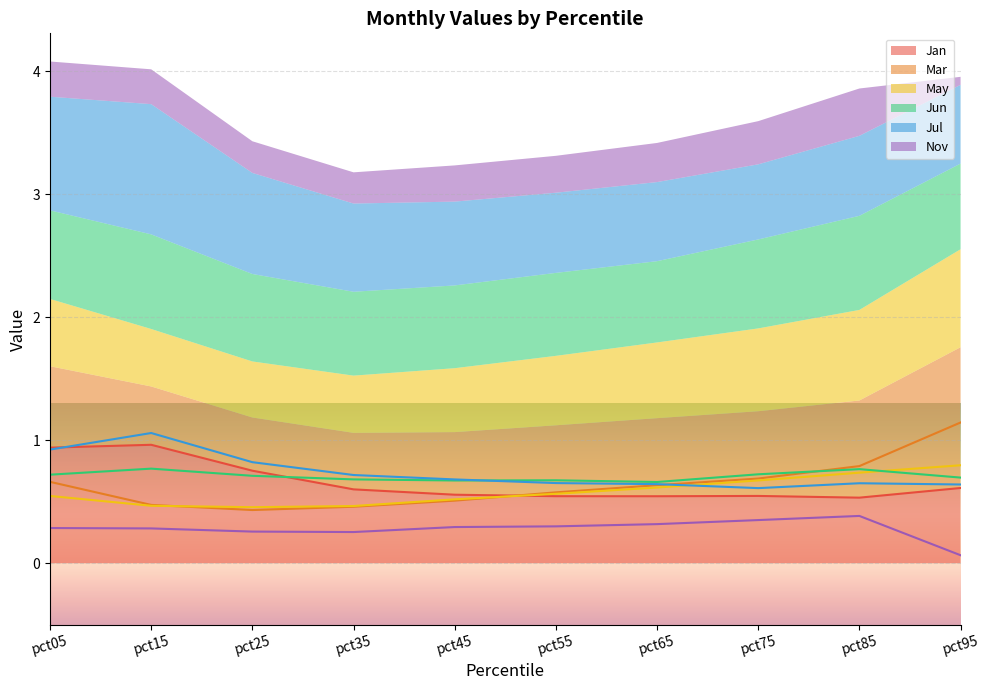

What are all the series names shown in the legend?

Jan, Mar, May, Jun, Jul, Nov